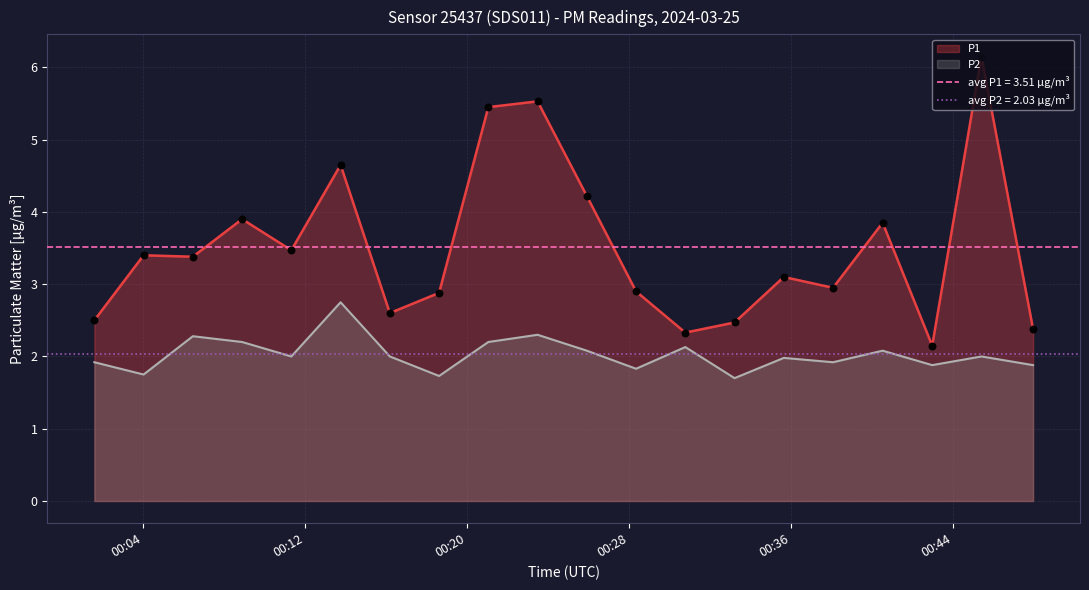

At how many categories does at least one series exceed 3?

11